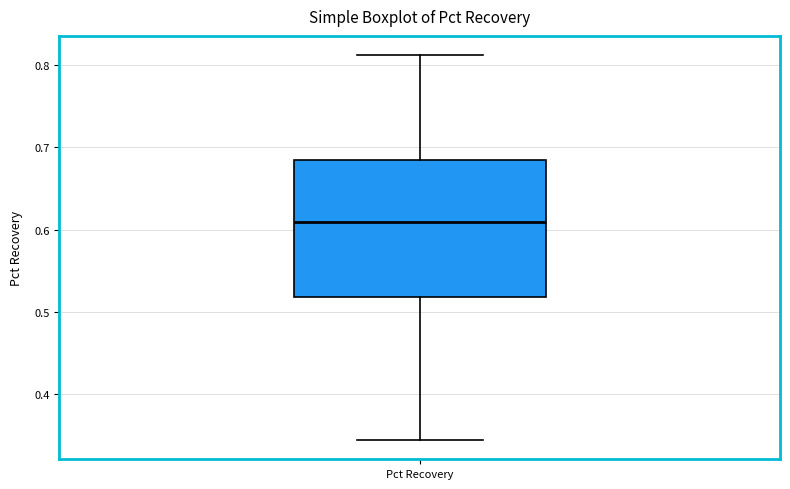

Where is the lower edge of the box for Pct Recovery on the y-axis? The values are not printed on the chart, so give them approximately, as read against the axis.

0.52